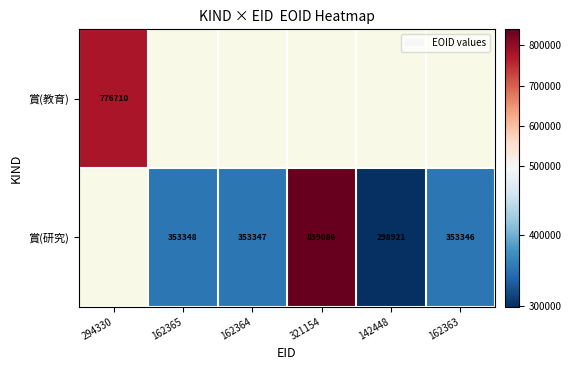

True or false: 賞(教育) has a value of 348240 at 294330.

False